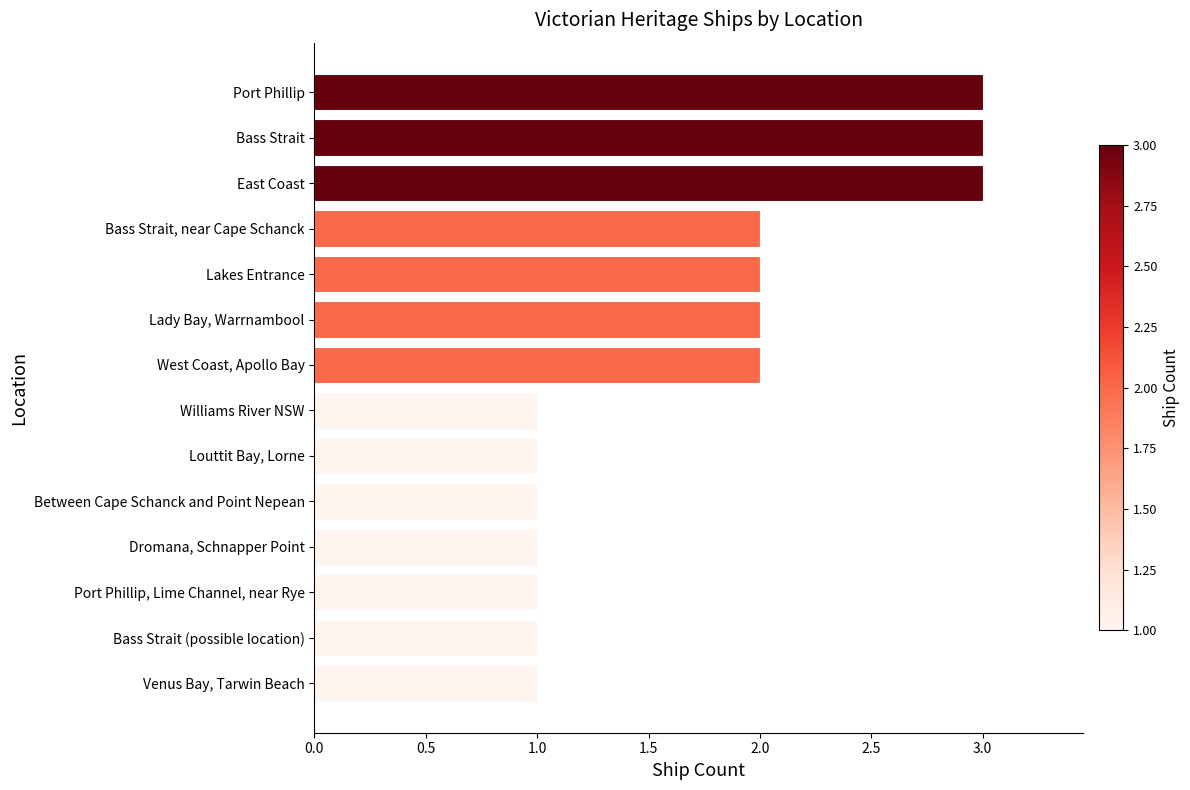

What is the average value?

2